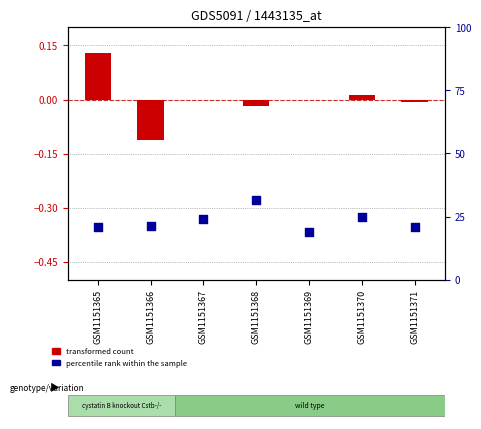

Which series contains the lowest Y value?

transformed count